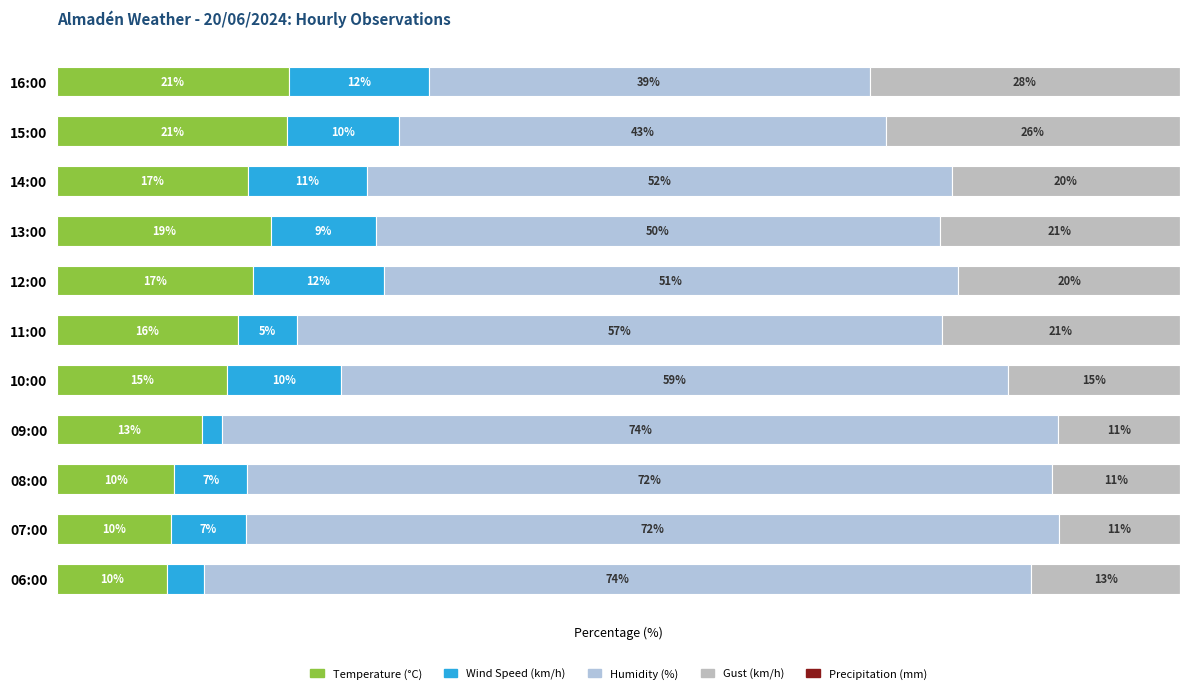

Reading right to left, list all the values displayed in this chart.

Temperature (°C): 20.6	20.5	17.0	19.1	17.4	16.1	15.1	12.9	10.4	10.1	9.8
Wind Speed (km/h): 12.5	9.9	10.6	9.3	11.7	5.3	10.2	1.8	6.5	6.7	3.3
Humidity (%): 39.3	43.4	52.1	50.2	51.2	57.4	59.4	74.4	71.7	72.4	73.7
Gust (km/h): 27.7	26.2	20.3	21.4	19.7	21.2	15.3	10.9	11.4	10.8	13.2
Precipitation (mm): 0.6	0.6	0.6	0.6	0.6	0.6	0.6	0.6	0.6	0.6	0.6